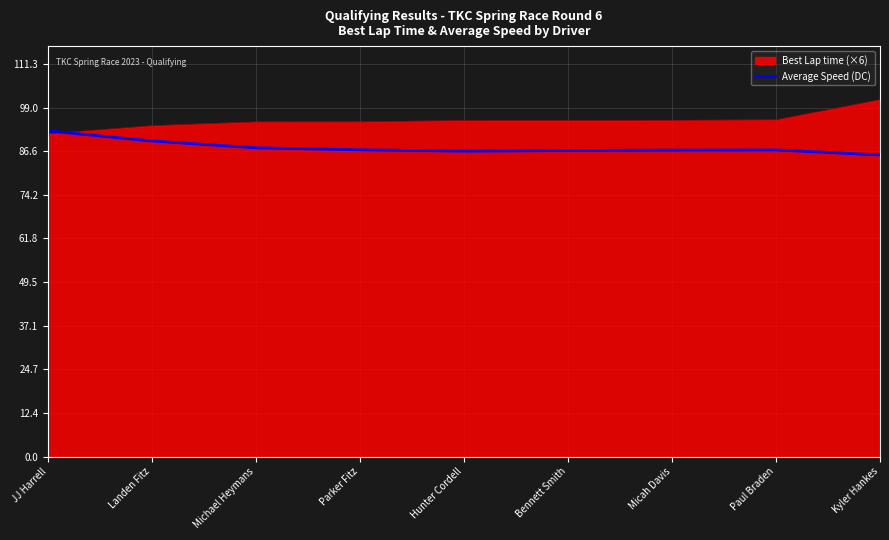

Which category has the lowest value across all series?

Kyler Hankes